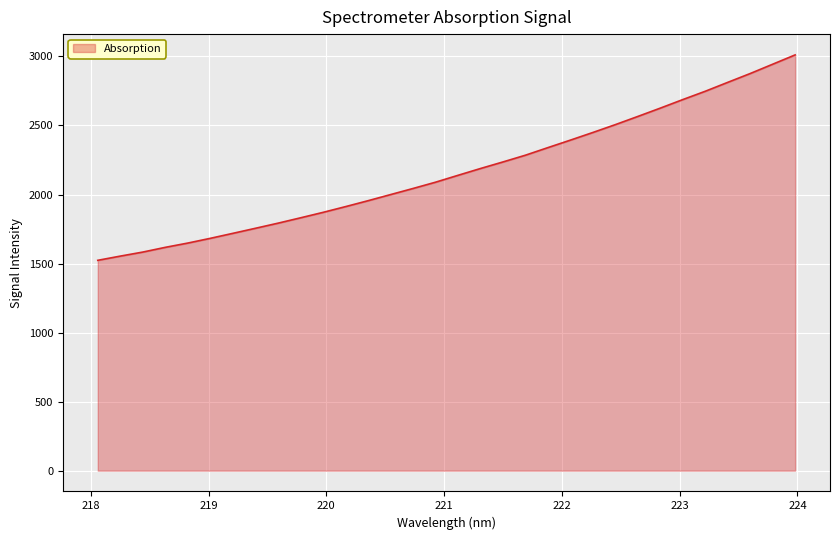

What is the minimum value shown in the chart?

1523.5